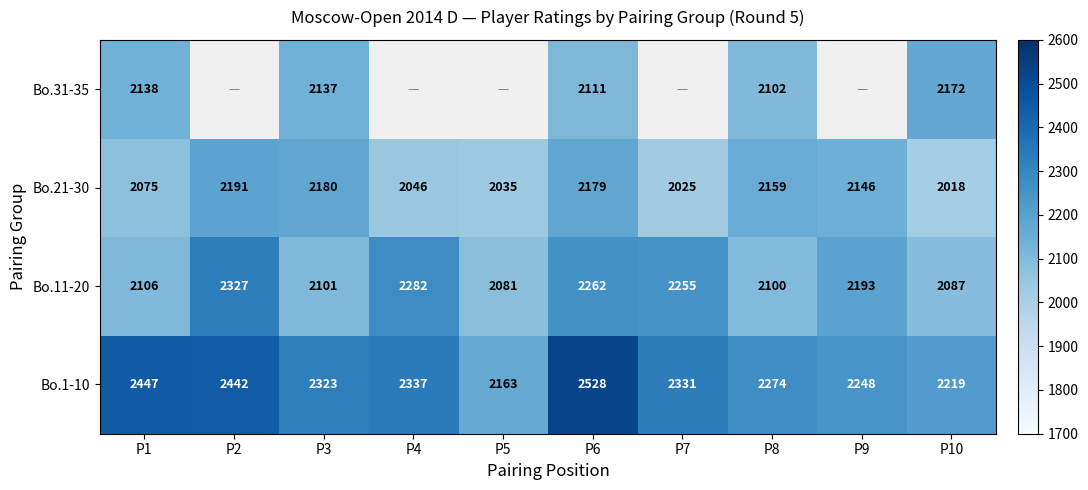

What is the difference between the maximum and minimum values in the Bo.21-30 series?

173